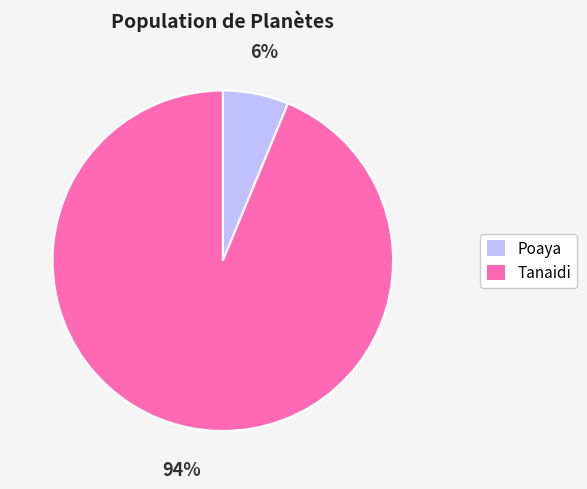

Is there any slice that represents more than half of the pie?

Yes